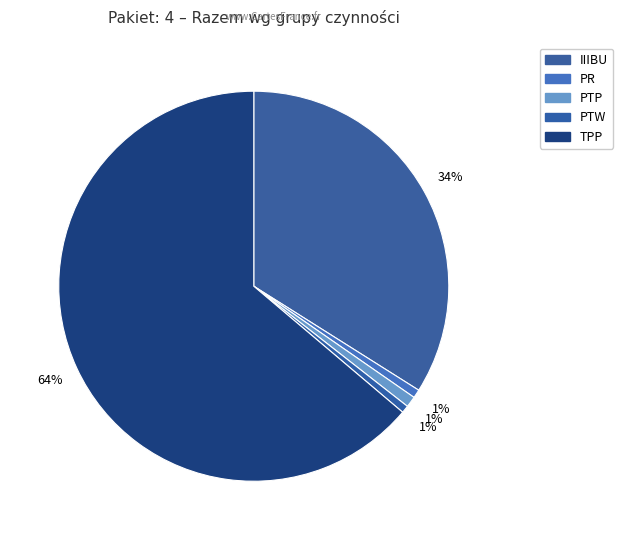

To the nearest percent, what percentage of the pie is PR?

1%